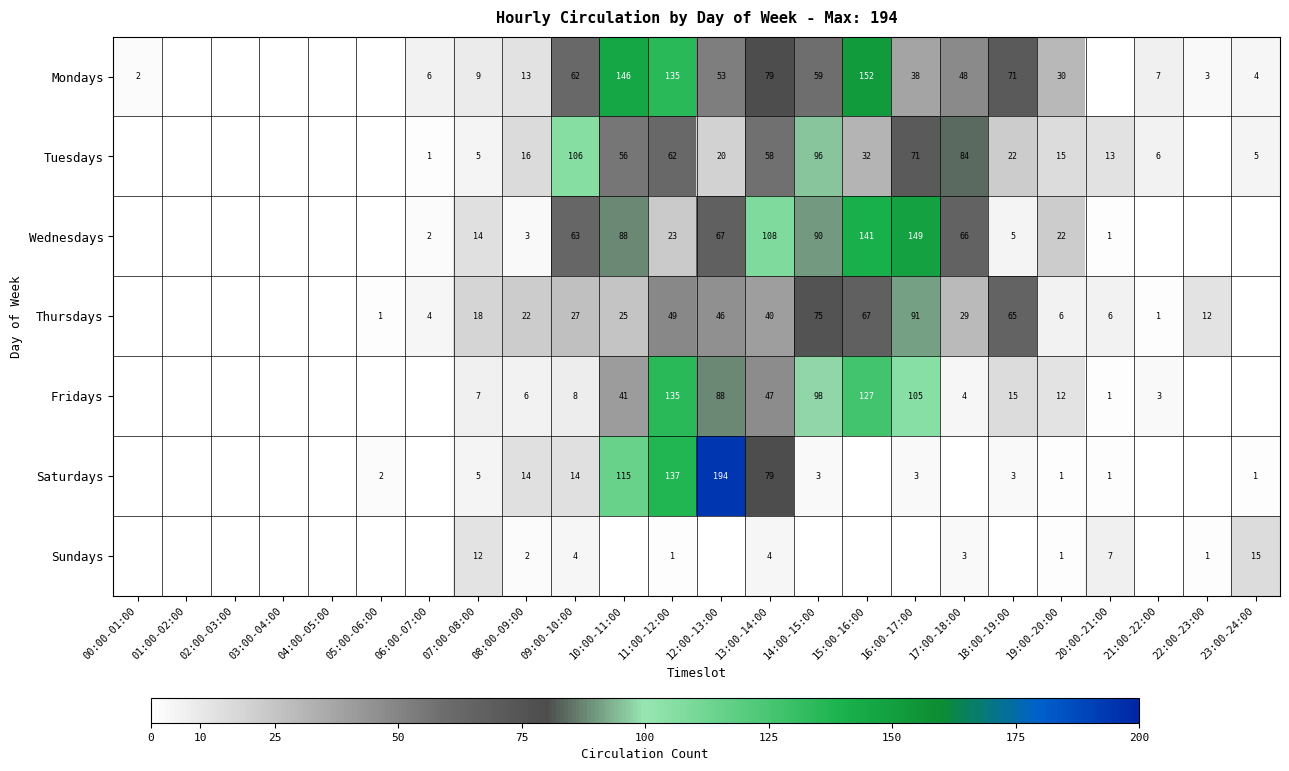

The Thursdays series shows 116 at 15:00-16:00. True or false?

False